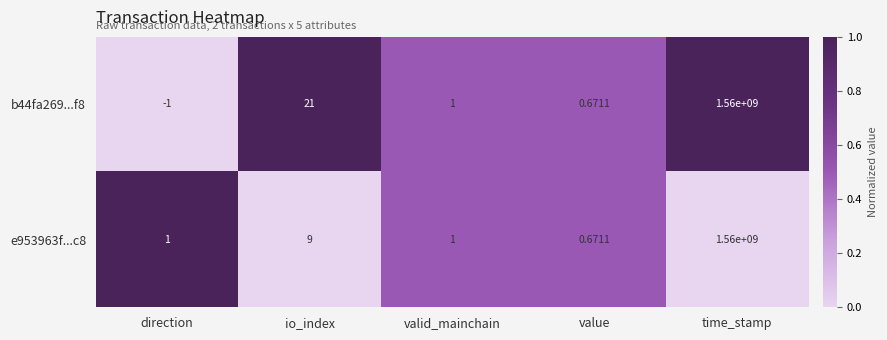

At which category is the sum across all series the highest?

time_stamp